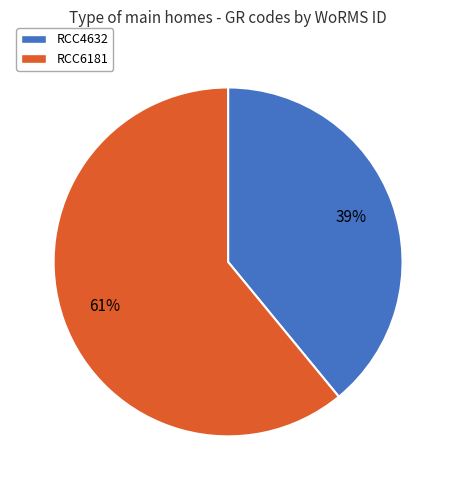

The RCC4632 slice represents 28% of the pie. True or false?

False